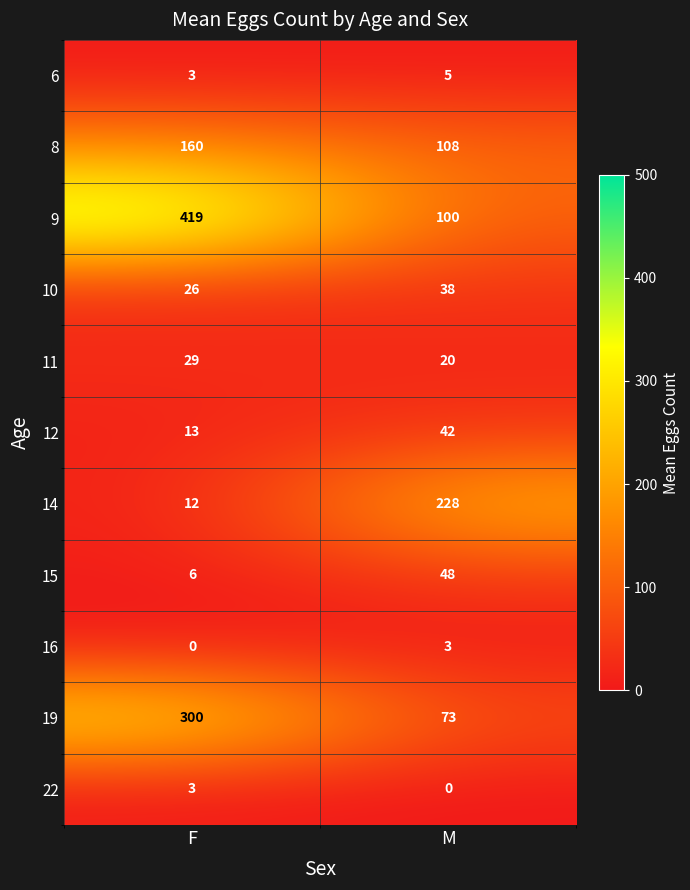

Read the 16 value at M.

3